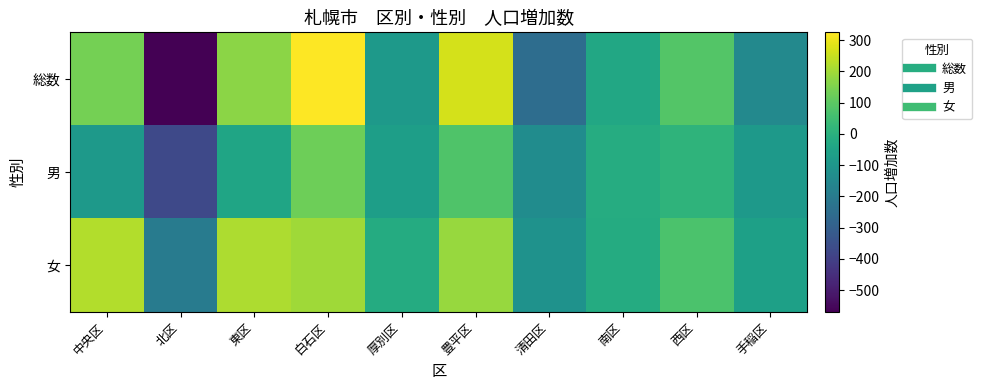

List the series in order of their peak value, highest first.

総数, 女, 男